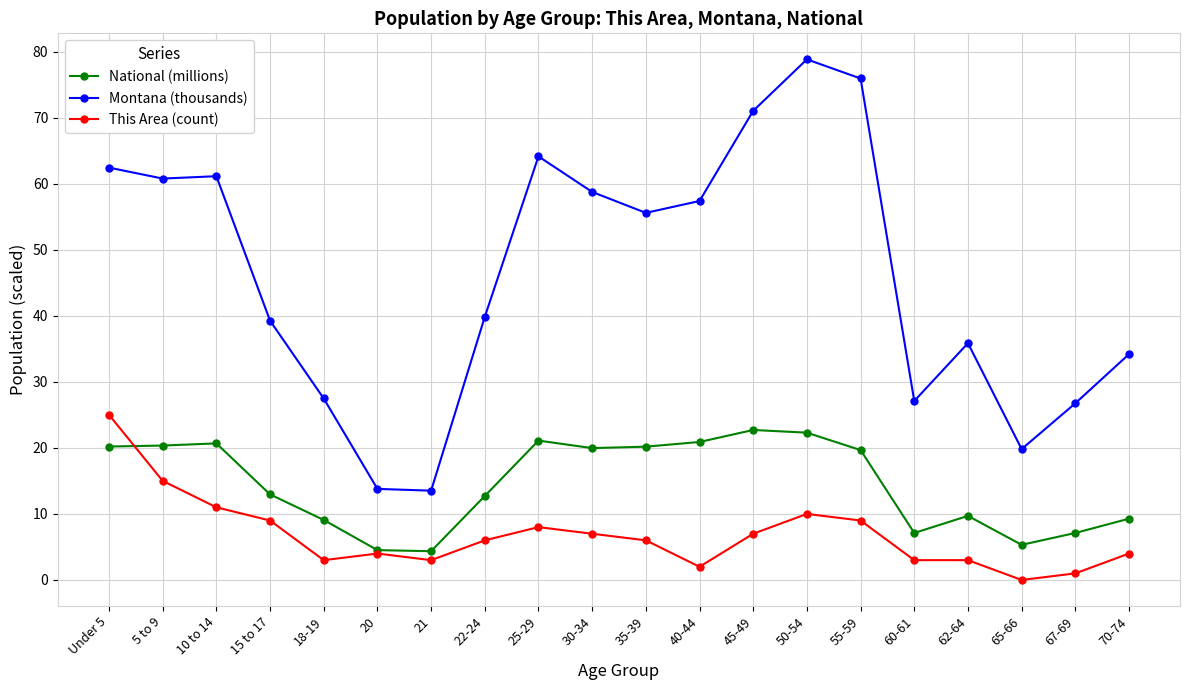

True or false: Montana (thousands) and National (millions) intersect in this chart.

False